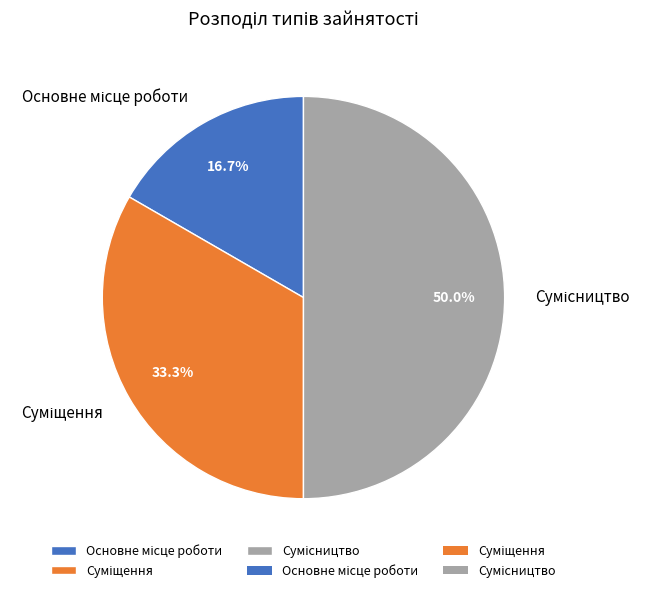

Is Сумісництво the majority of the pie?

No